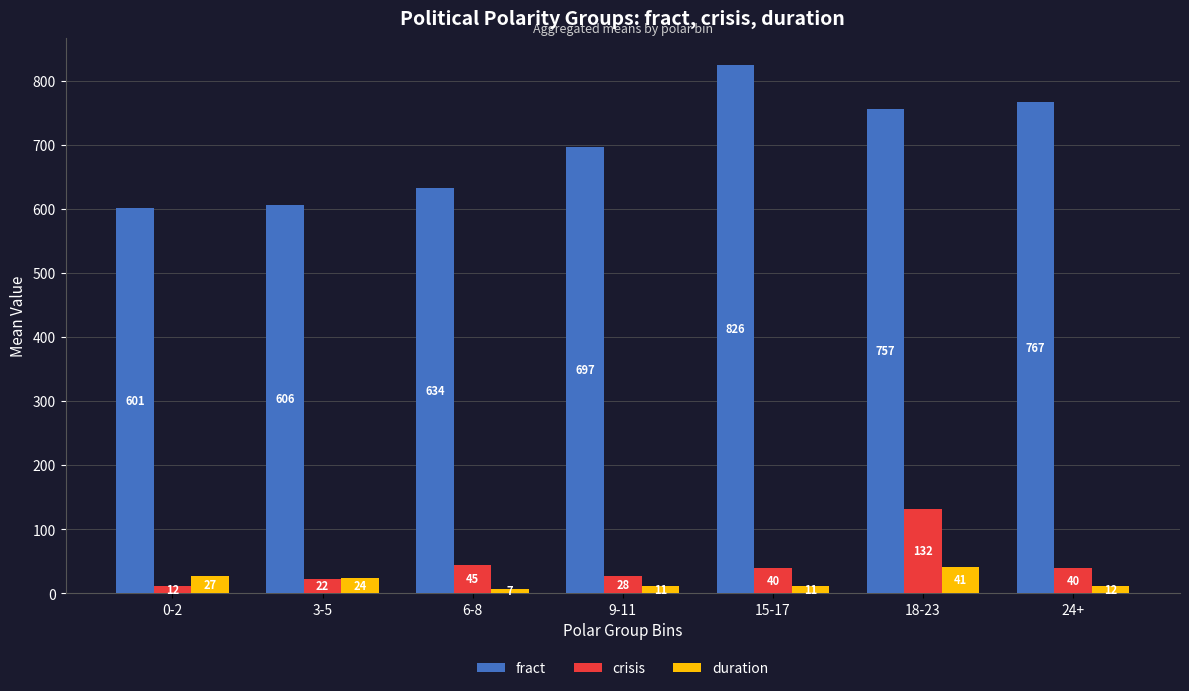

Is it true that fract equals 757.0 at 18-23?

True